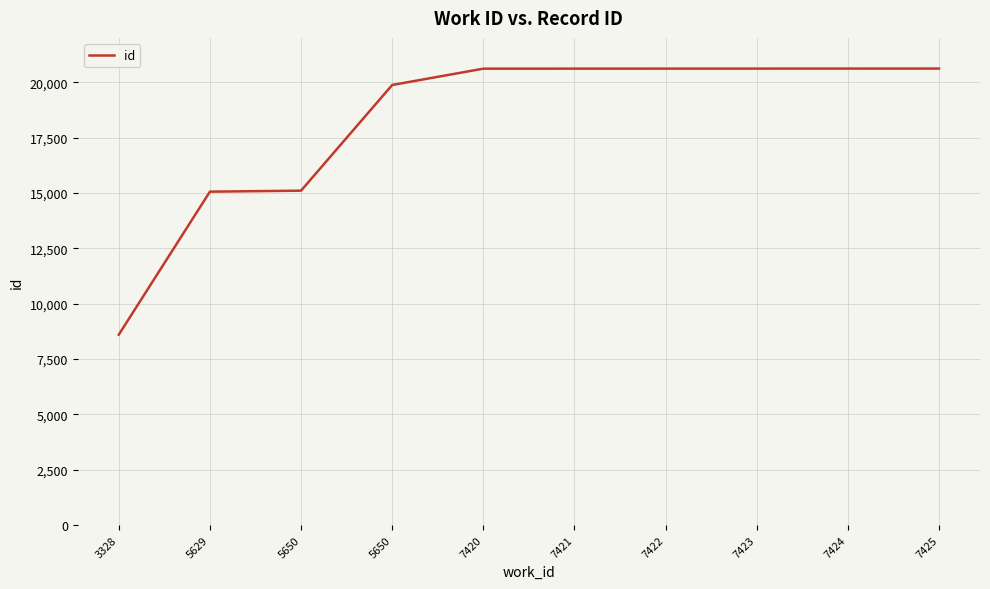

Does the chart display data point markers on the line(s)?

No